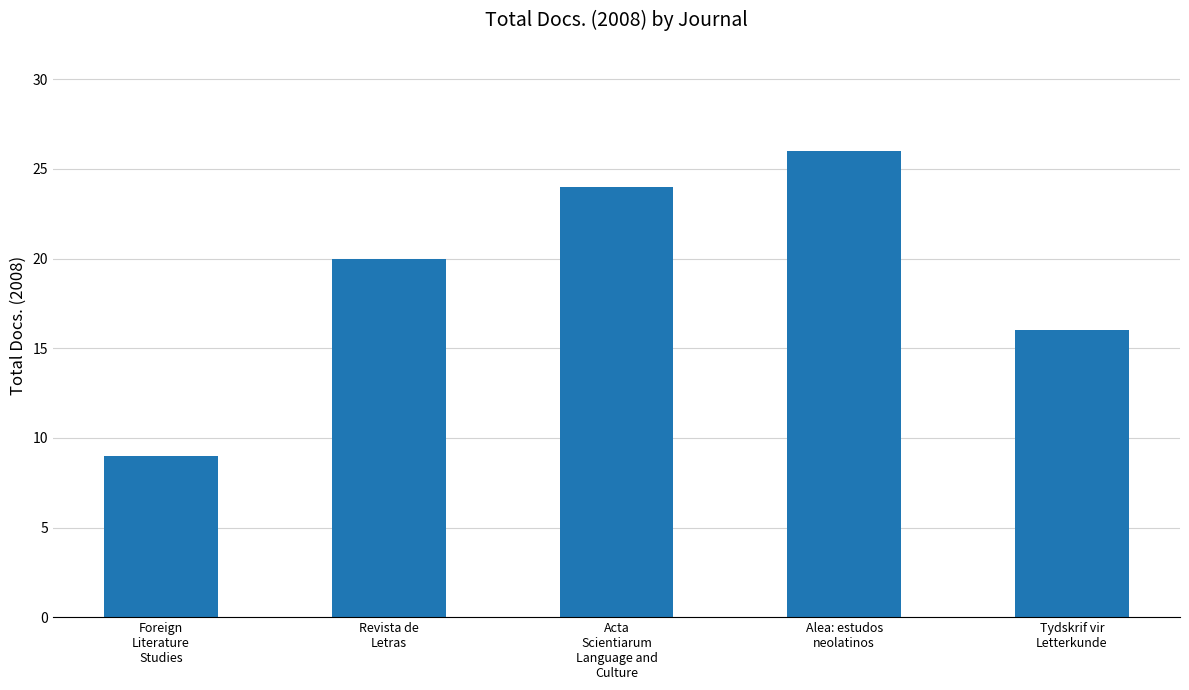

List the labels in order of value, largest first.

Alea: estudos
neolatinos, Acta
Scientiarum
Language and
Culture, Revista de
Letras, Tydskrif vir
Letterkunde, Foreign
Literature
Studies